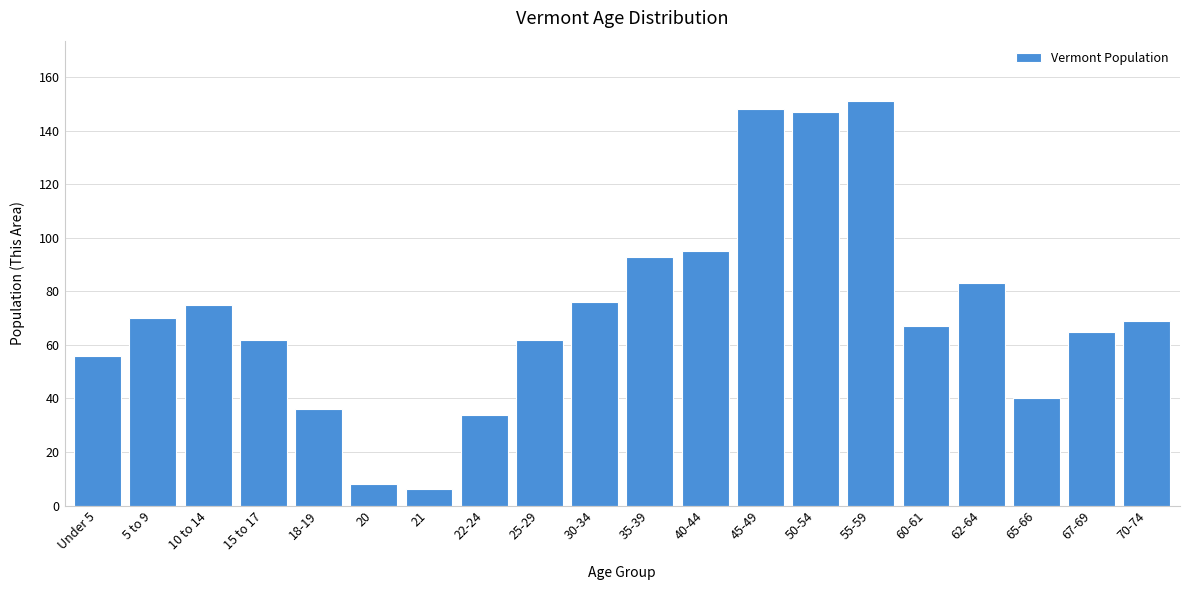

Reading left to right, extract all data points from this chart.

Under 5=56	5 to 9=70	10 to 14=75	15 to 17=62	18-19=36	20=8	21=6	22-24=34	25-29=62	30-34=76	35-39=93	40-44=95	45-49=148	50-54=147	55-59=151	60-61=67	62-64=83	65-66=40	67-69=65	70-74=69